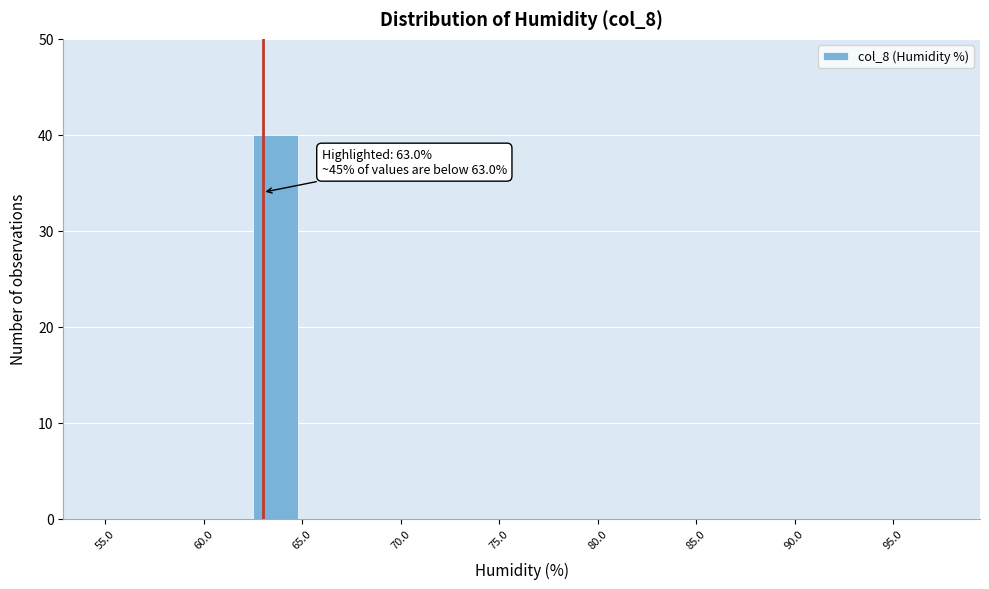

Which range on the x-axis has the tallest bar?

62.5 to 65.0